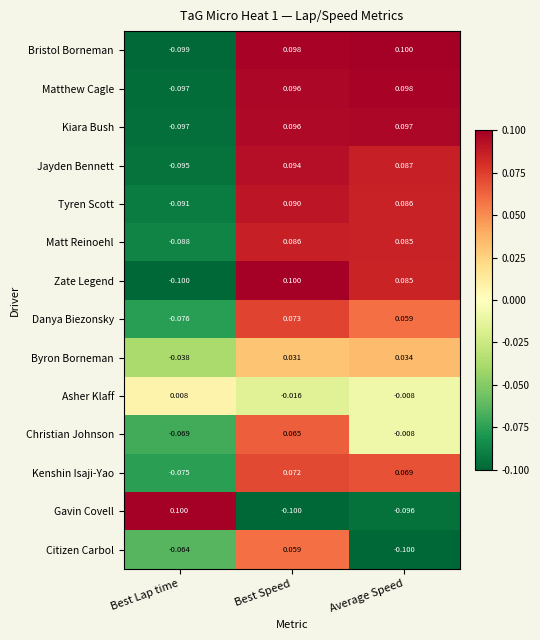

Where does the Byron Borneman series first go above 0?

Best Speed